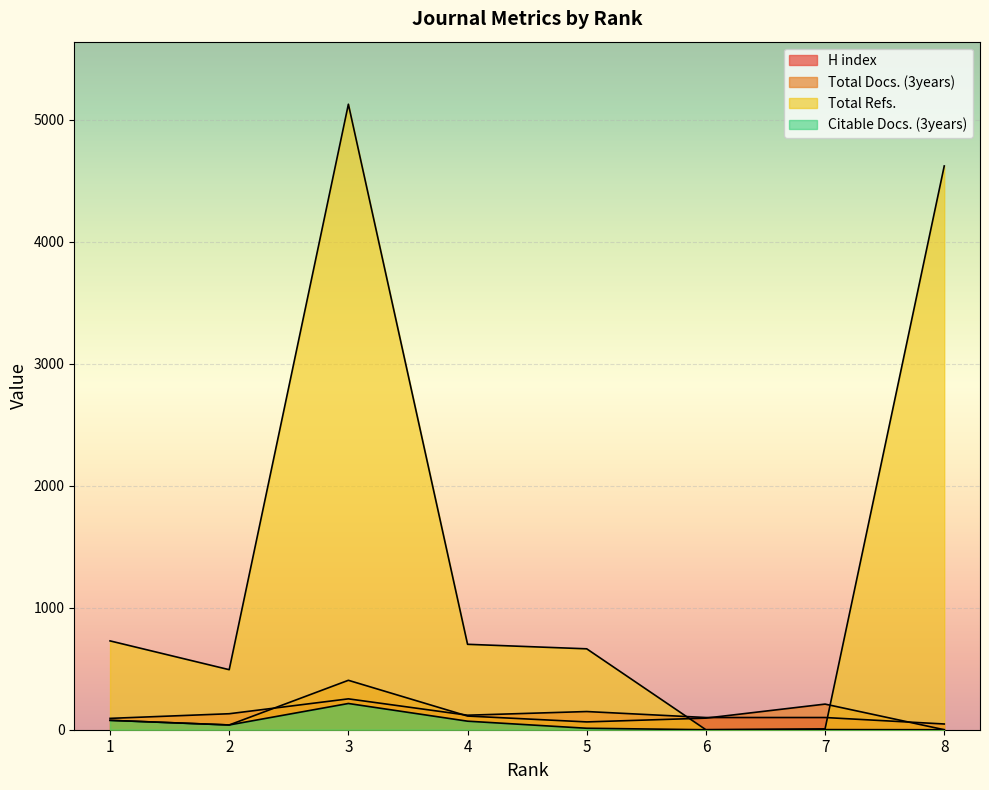

How many times do Total Docs. (3years) and Total Refs. cross each other?

2